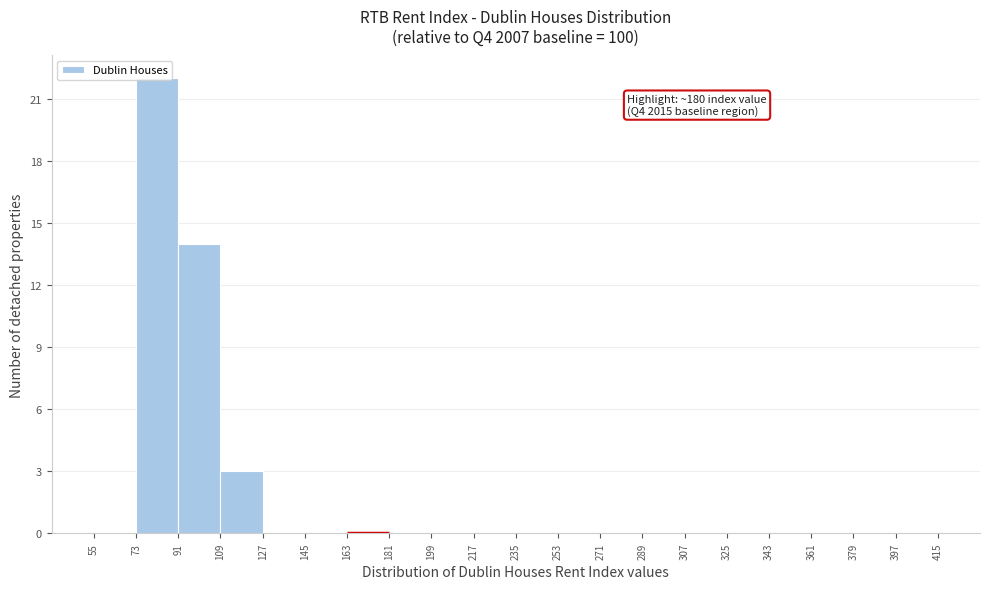

Over which range of the x-axis is the bar tallest?

73 to 91